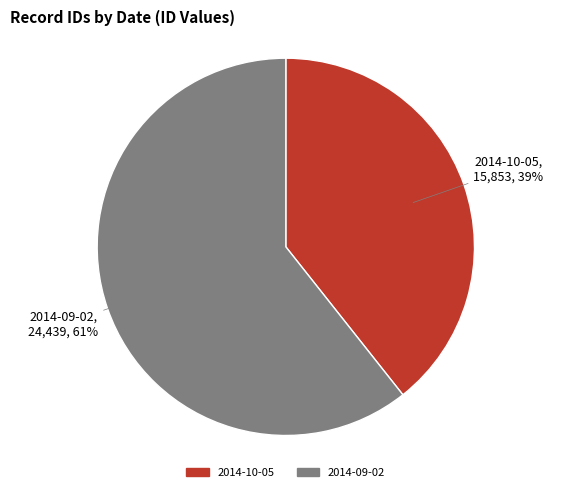

Combined, do 2014-09-02 and 2014-10-05 account for over 50%?

Yes